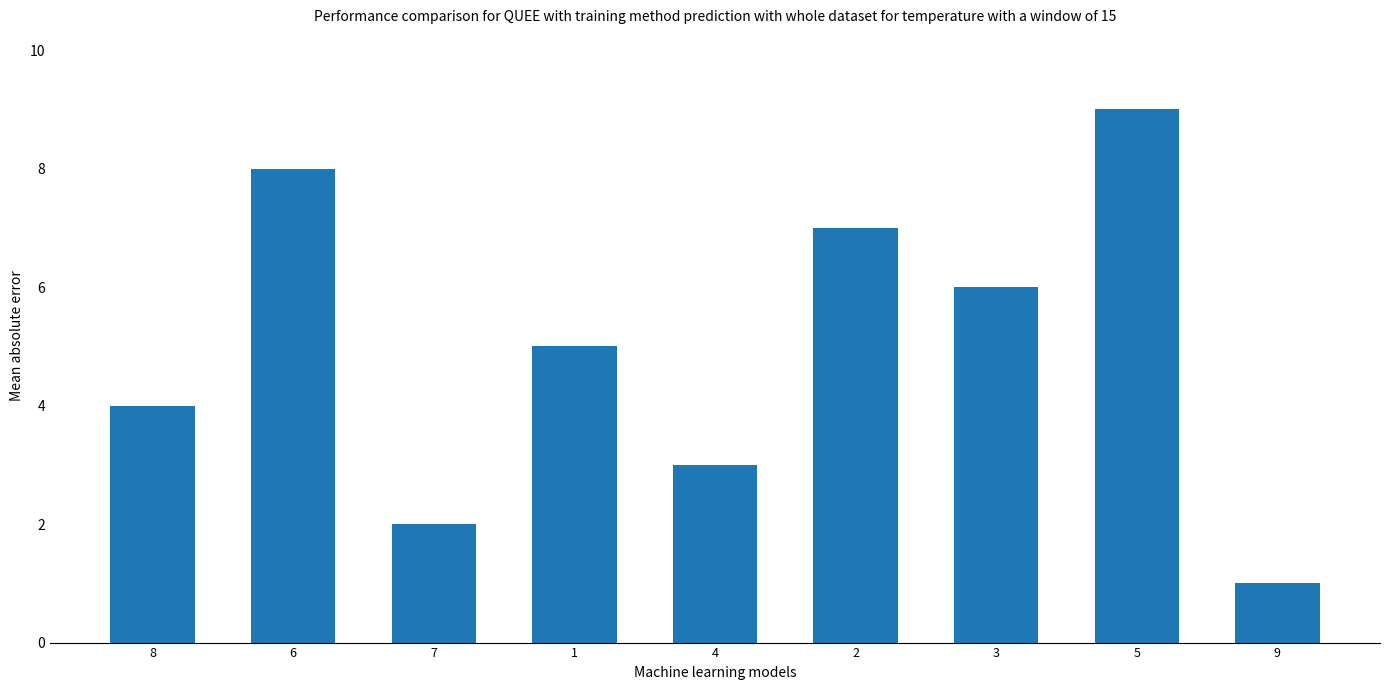

The value at 3 is 6. True or false?

True